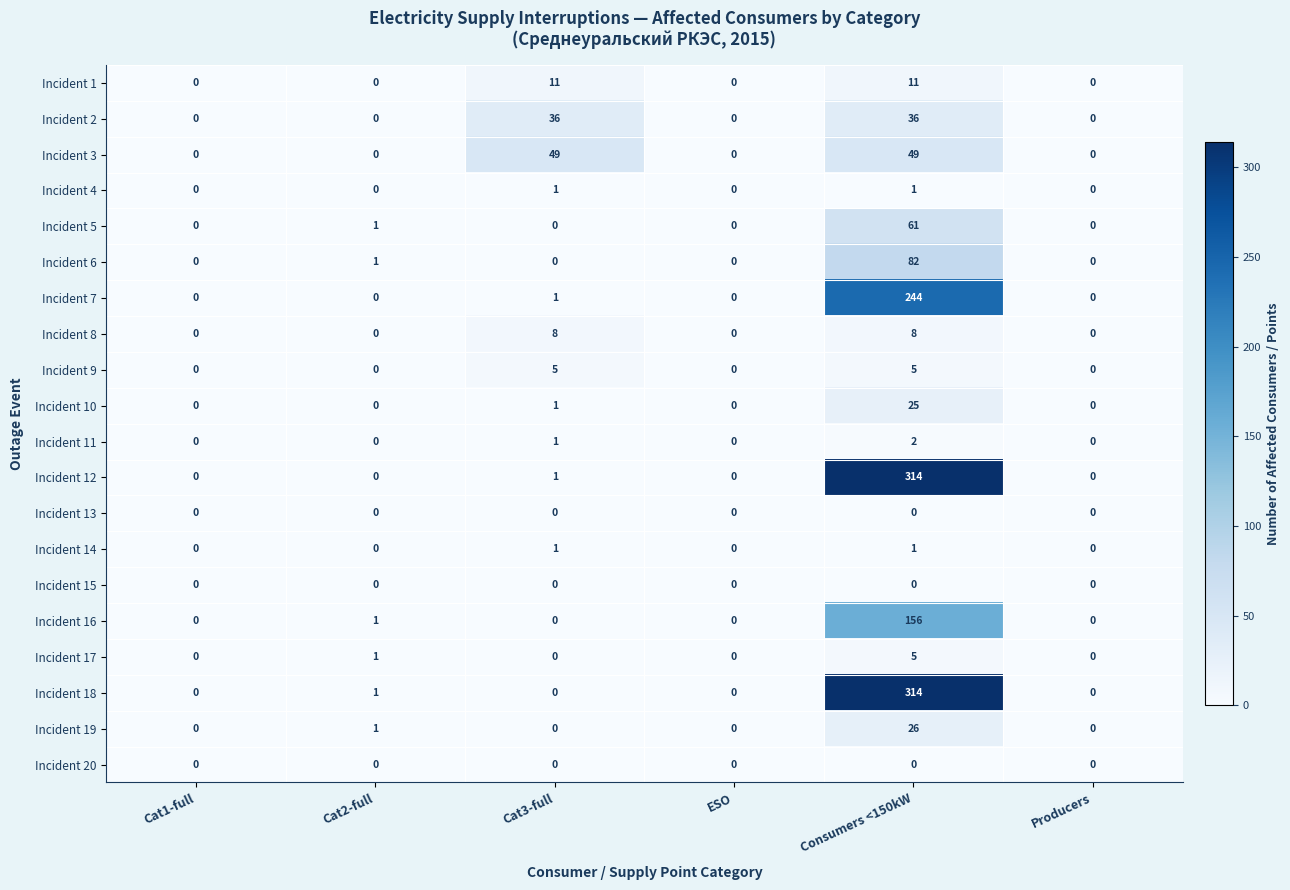

The Incident 7 series shows 95 at Consumers <150kW. True or false?

False